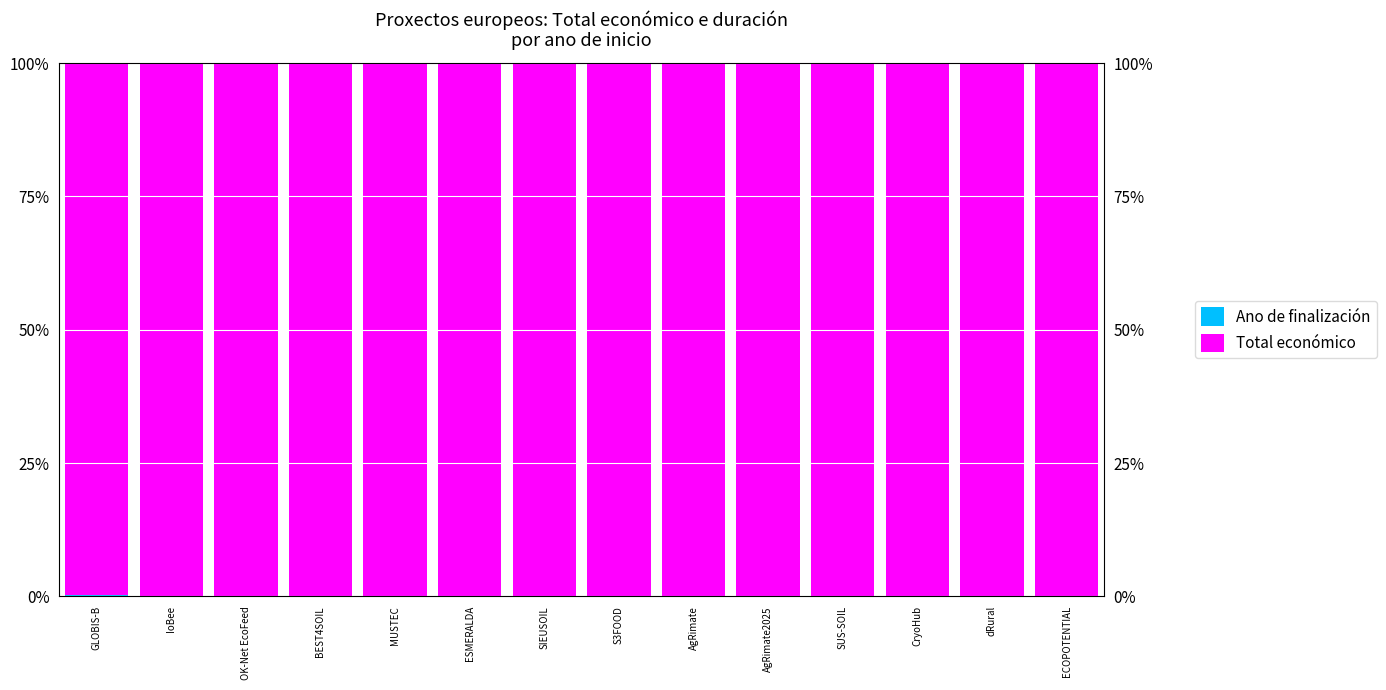

Is the value of Ano de finalización at ECOPOTENTIAL greater than the value of Total económico at BEST4SOIL?

No